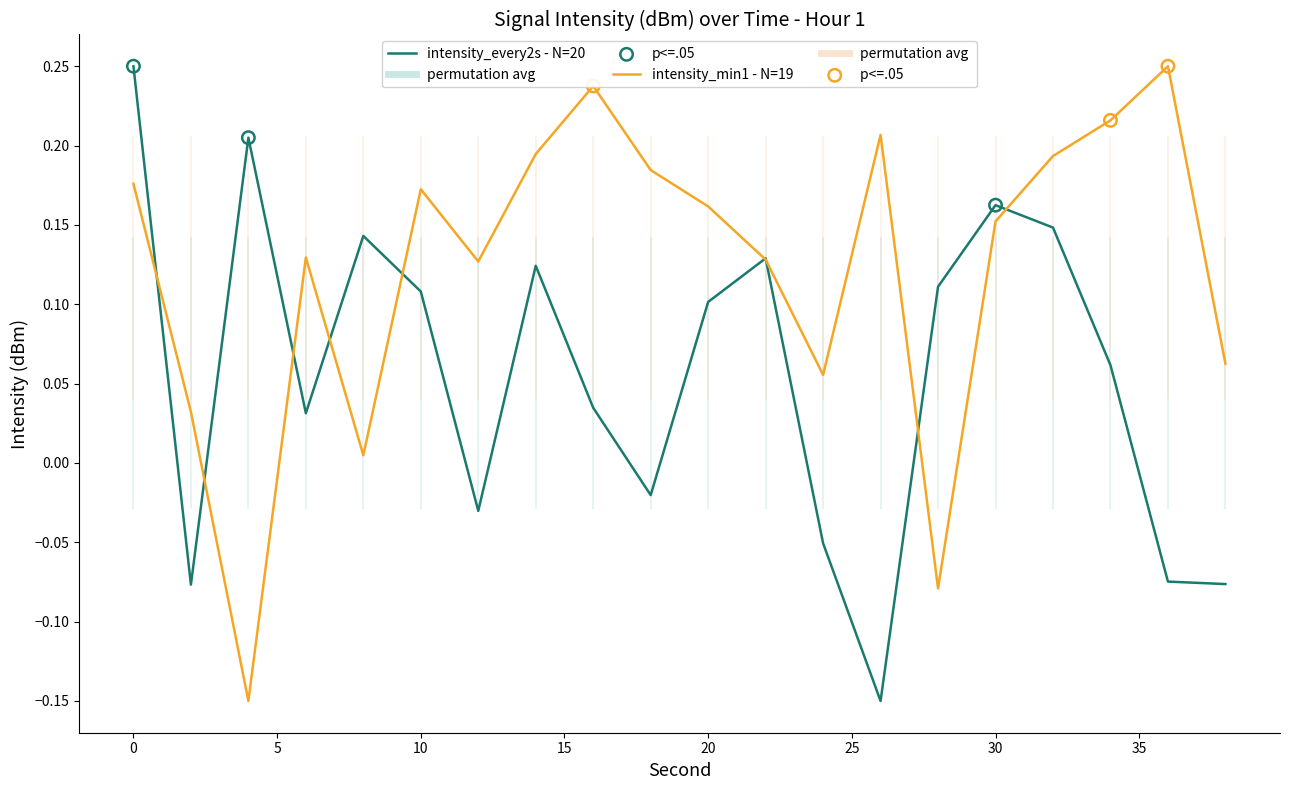

List the series in order of their overall mean, lowest first.

intensity_every2s - N=20, intensity_min1 - N=19